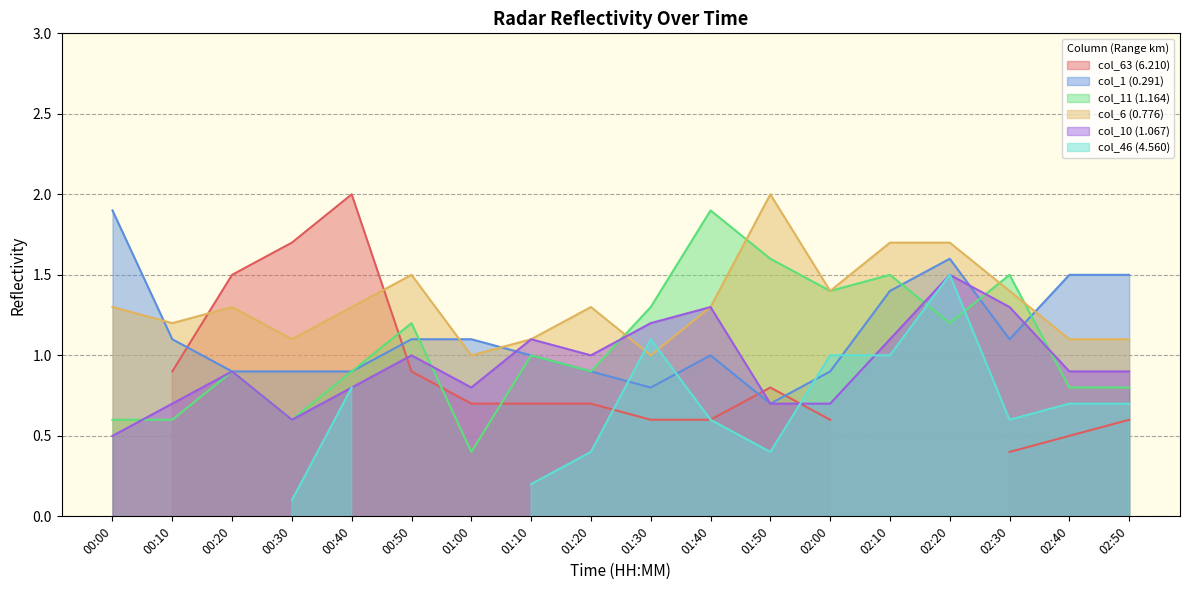

Which series has the largest total across all categories?

col_6 (0.776)